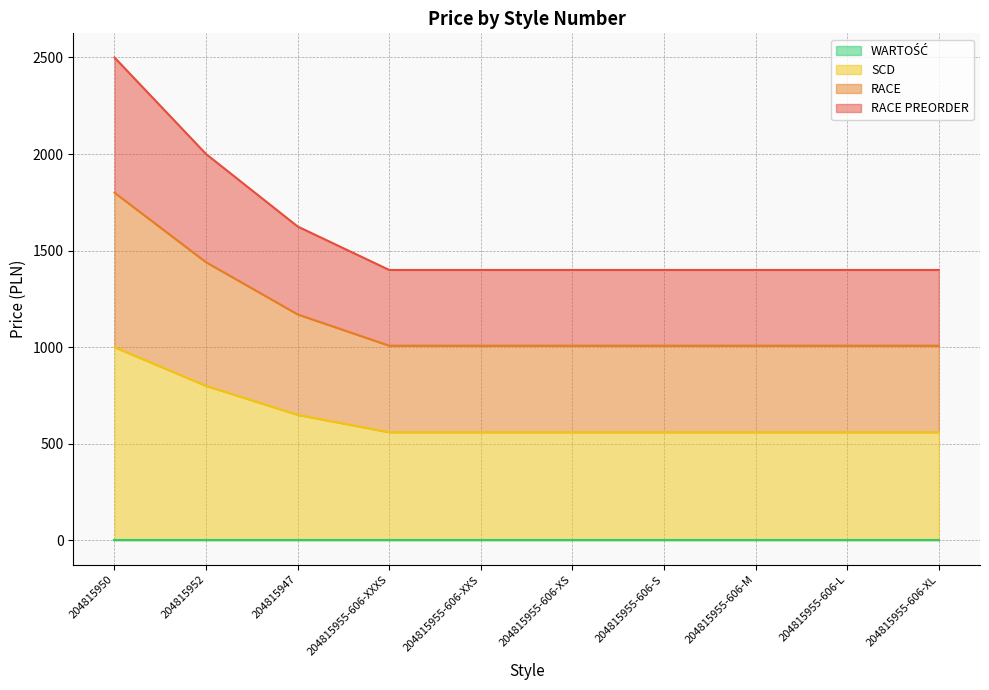

At which label does RACE reach its peak?

204815950